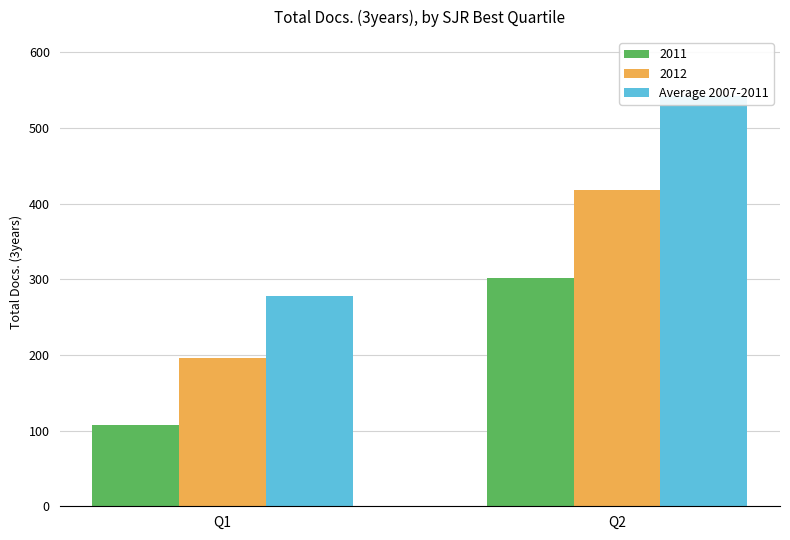

Reading left to right, transcribe all the data shown in this chart.

Q1=278	Q2=542